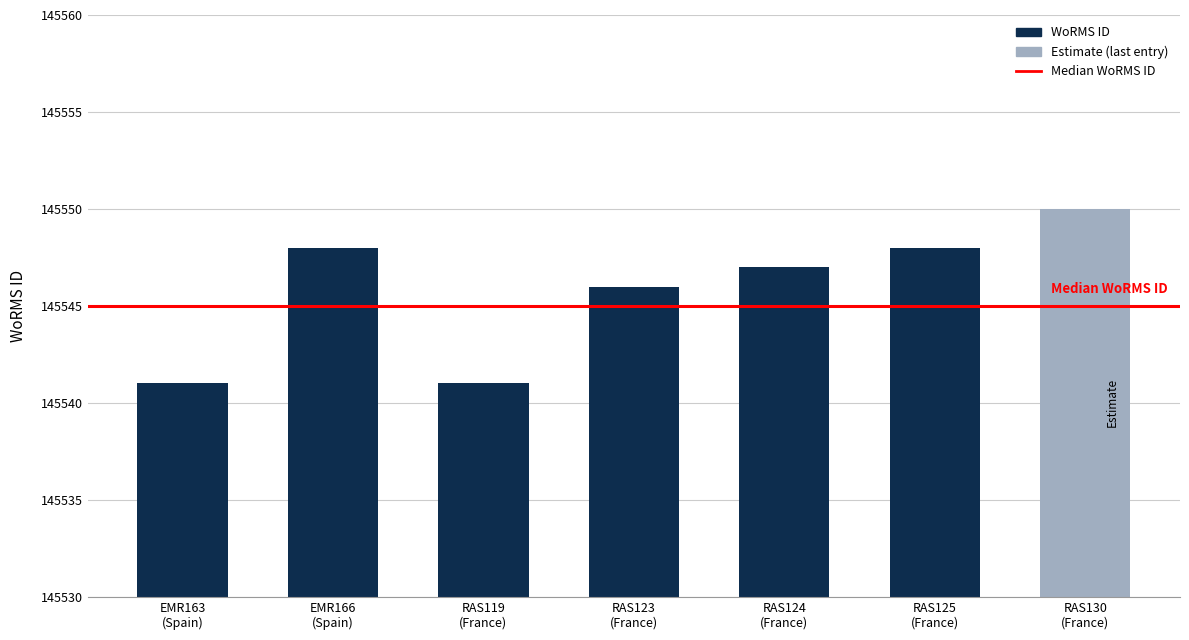

Count the values in the range 145541 to 145548.

6